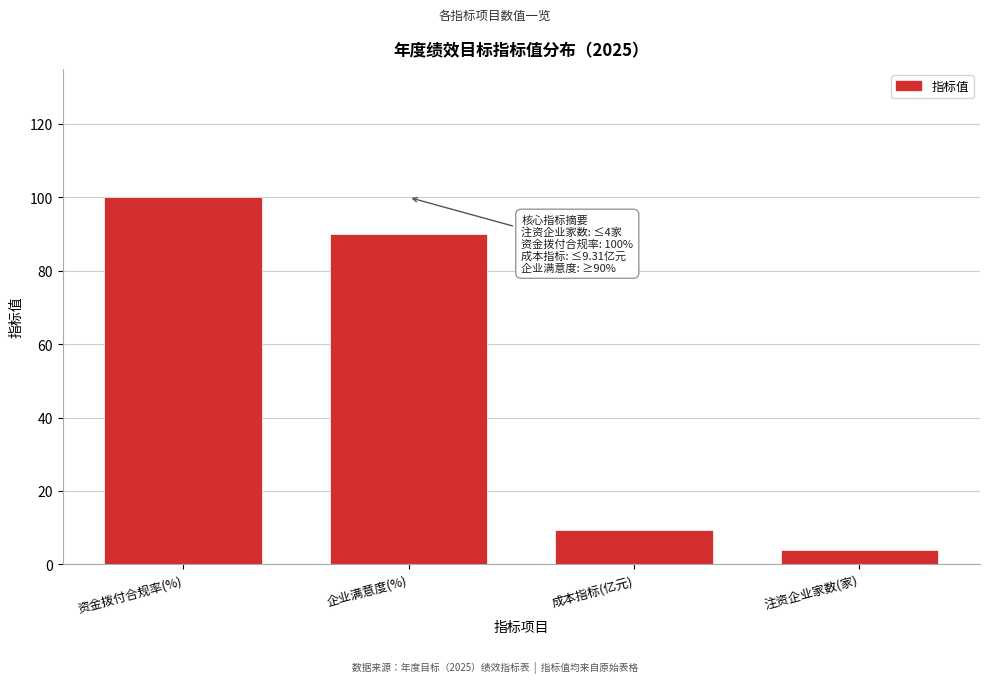

Reading left to right, extract all data points from this chart.

100.0	90.0	9.3	4.0